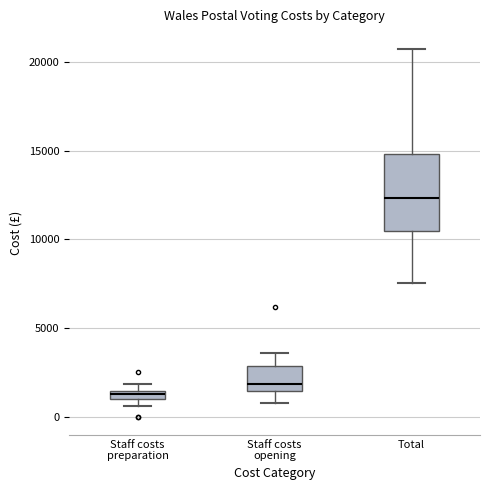

Comparing the boxes themselves (not the whiskers), which one is the tallest?

Total